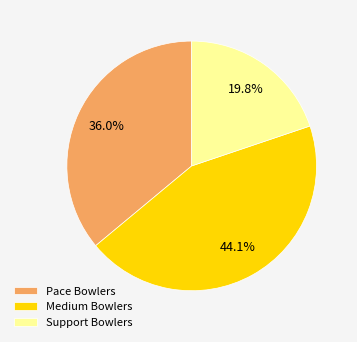

Between Pace Bowlers and Support Bowlers, which is larger?

Pace Bowlers